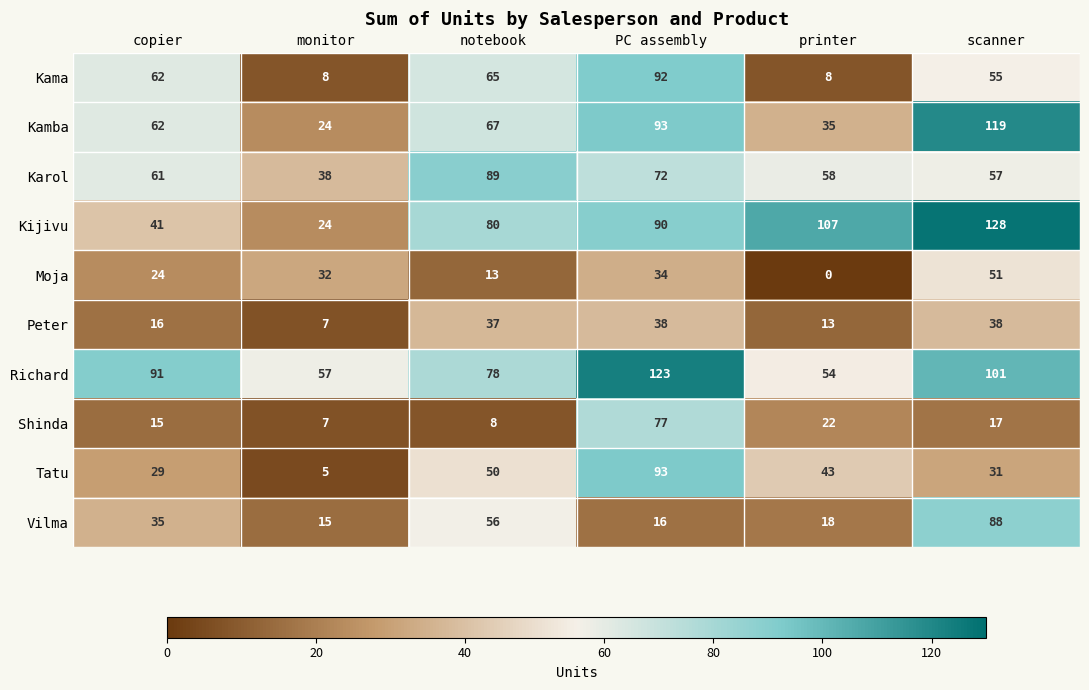

Is the value of Shinda at printer greater than the value of Karol at notebook?

No